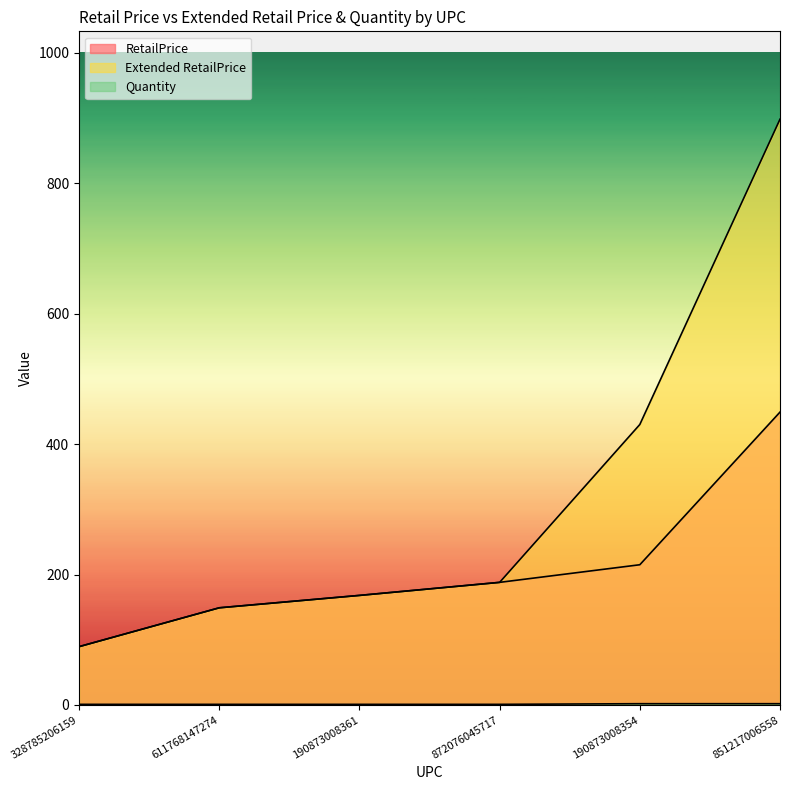

Is the value of RetailPrice at 851217006558 greater than the value of Quantity at 851217006558?

Yes